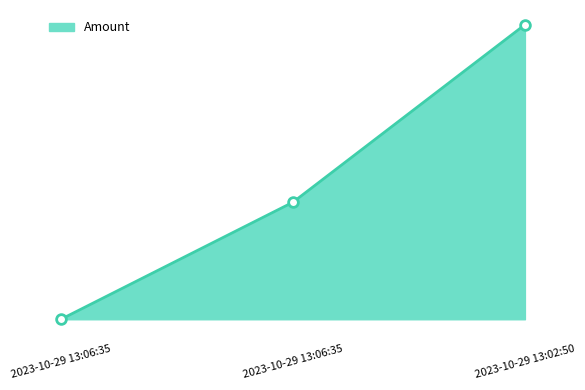

What is the value of the 3rd point from the left?

0.3